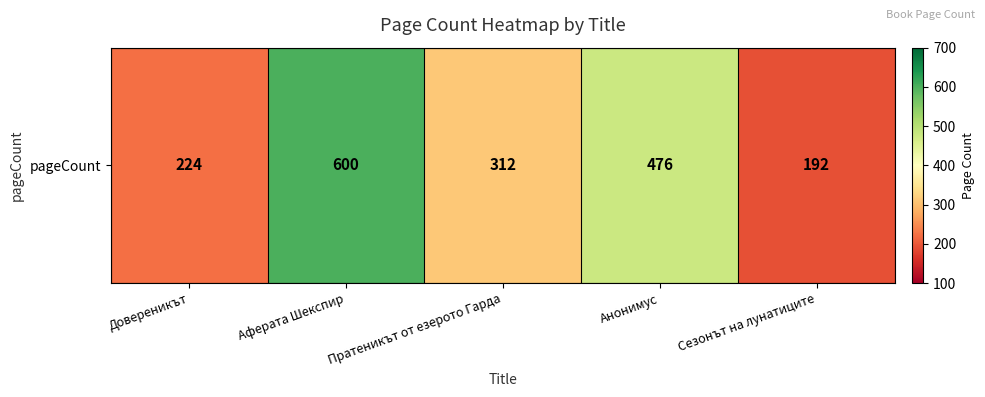

Rank the categories by value from lowest to highest.

Сезонът на лунатиците, Довереникът, Пратеникът от езерото Гарда, Анонимус, Аферата Шекспир